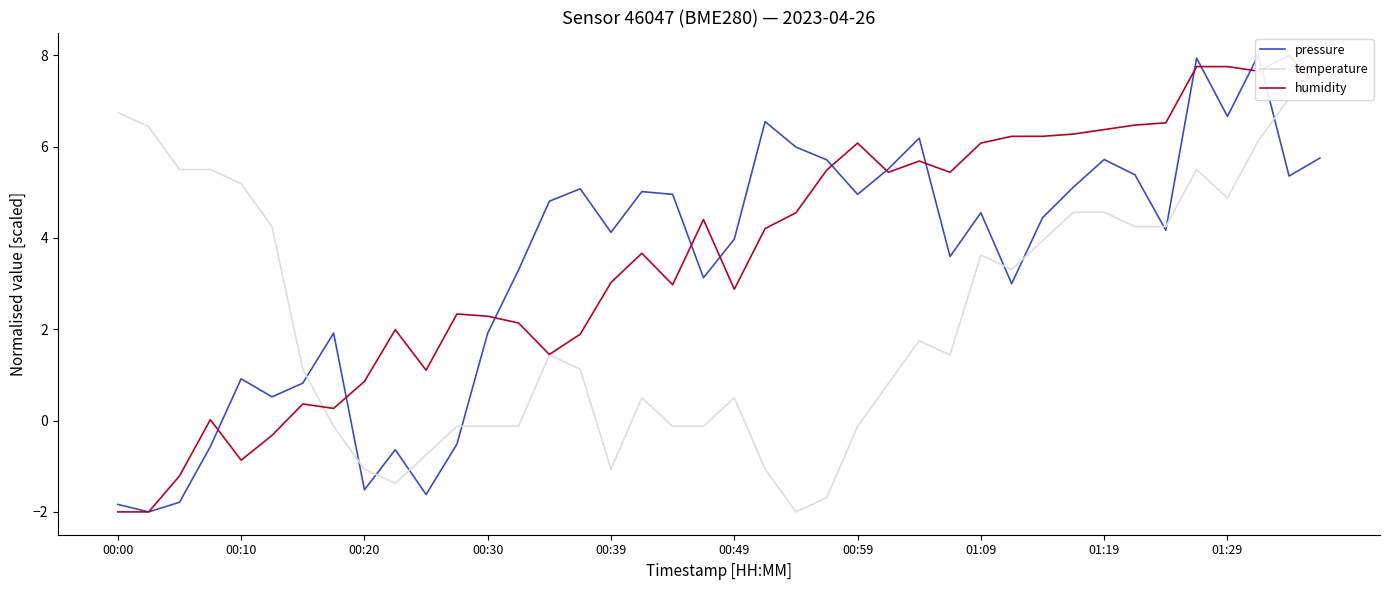

What is the minimum value for temperature?

-2.0